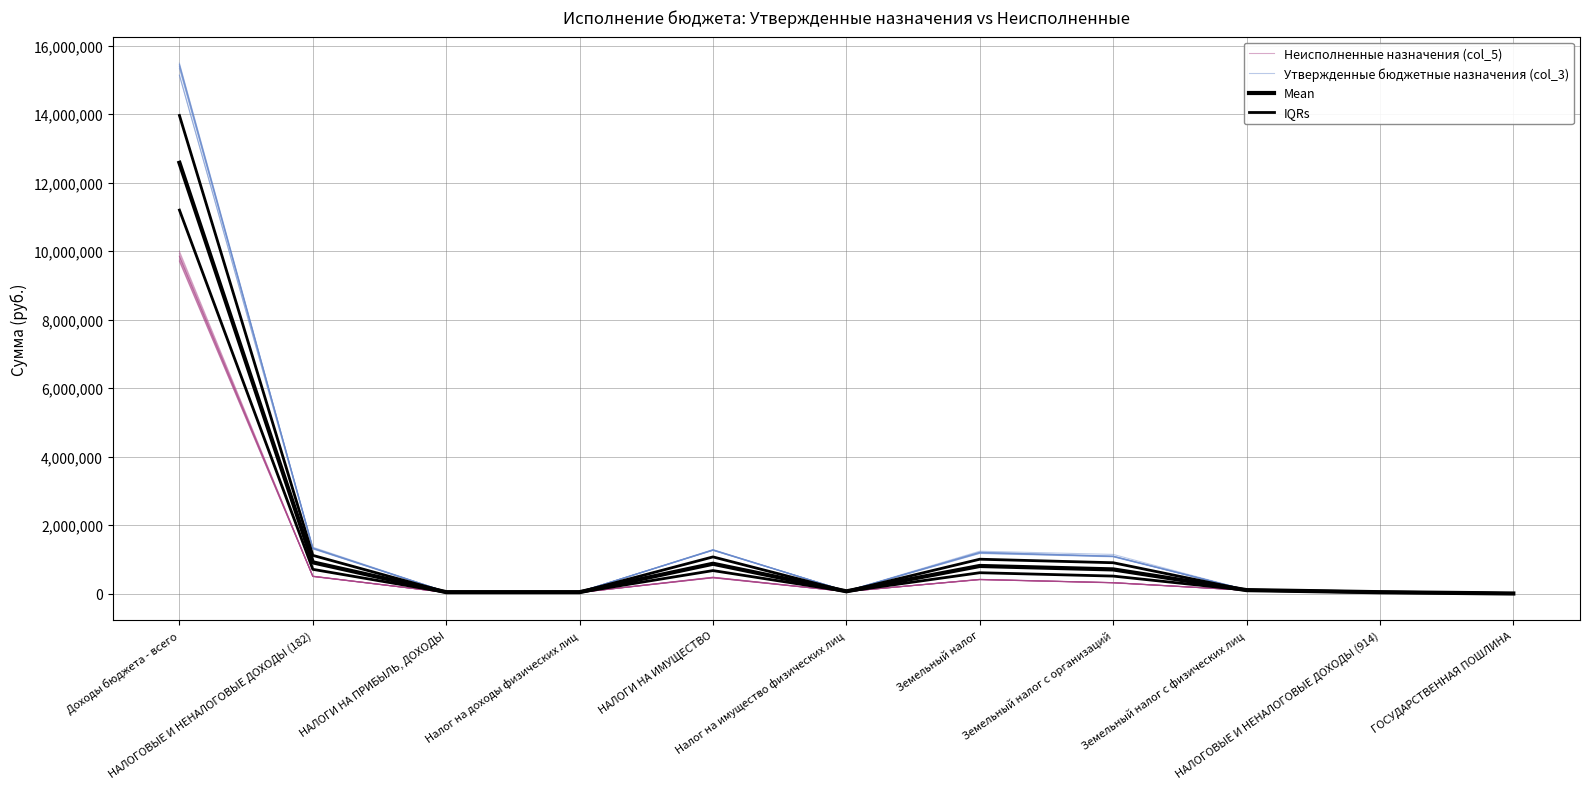

Is the value of Утвержденные бюджетные назначения (col_3) at НАЛОГИ НА ИМУЩЕСТВО greater than the value of IQRs at НАЛОГОВЫЕ И НЕНАЛОГОВЫЕ ДОХОДЫ (182)?

Yes